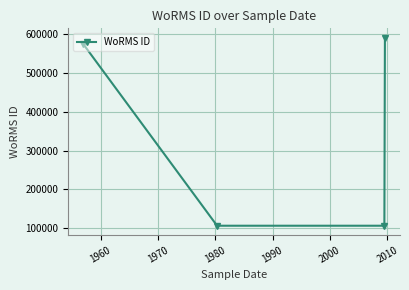

What is the difference between the maximum and minimum values?

484277